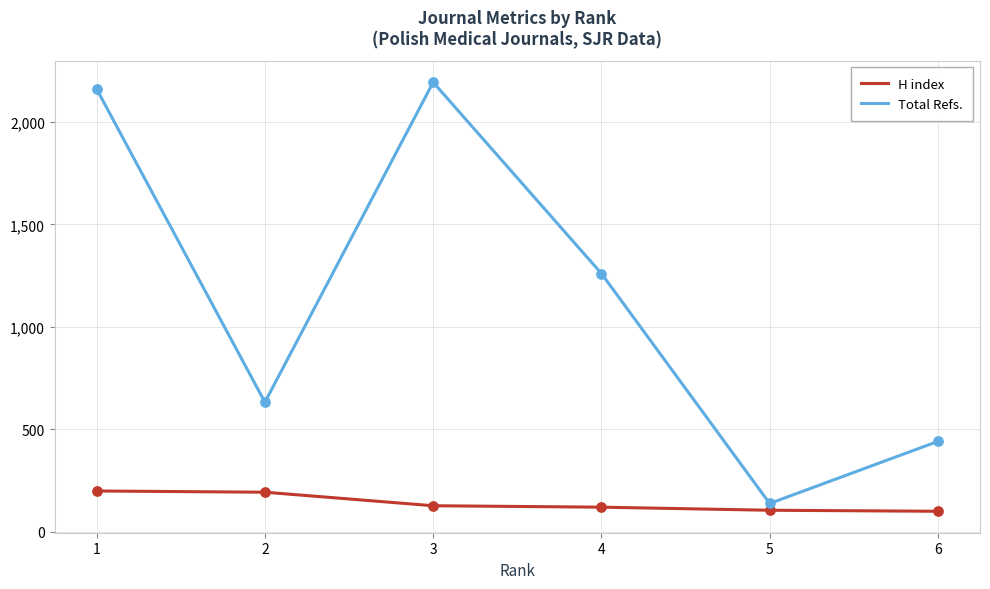

At how many categories does at least one series exceed 2083?

2